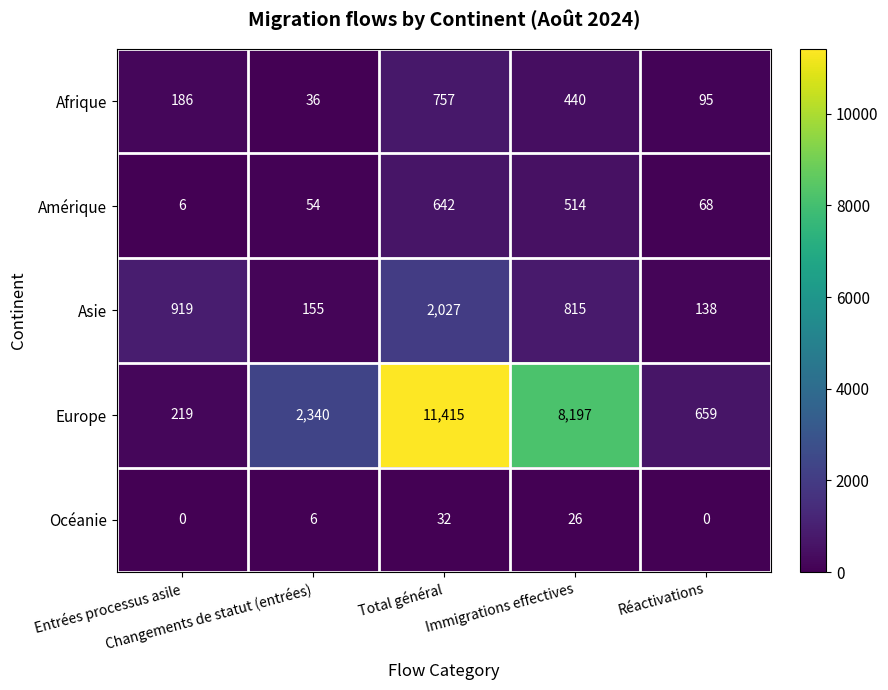

Which series has the widest spread of values?

Europe